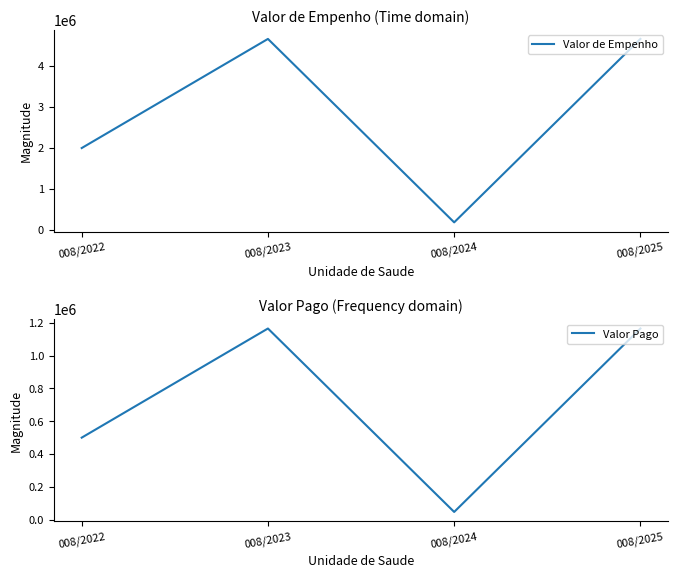

What is the sum of all Valor de Empenho values?

11511587.1